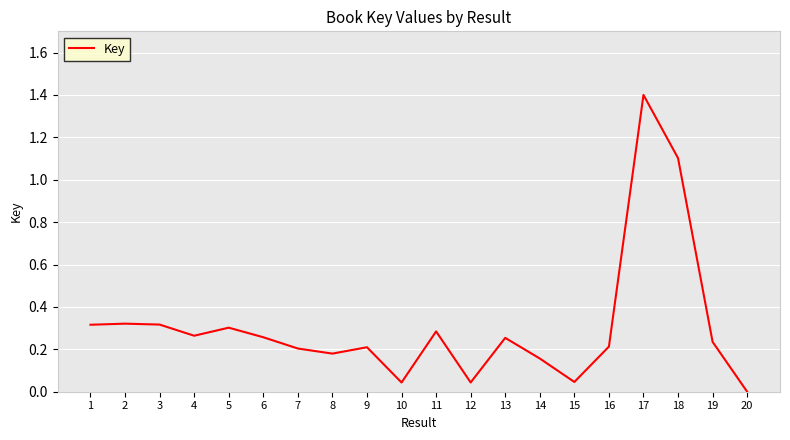

The chart shows a value of 0.6 at 2. True or false?

False